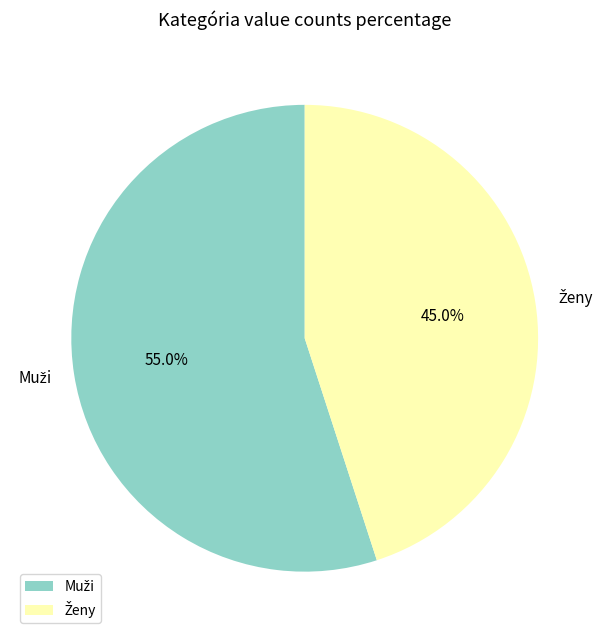

How many slices are in this pie chart?

2